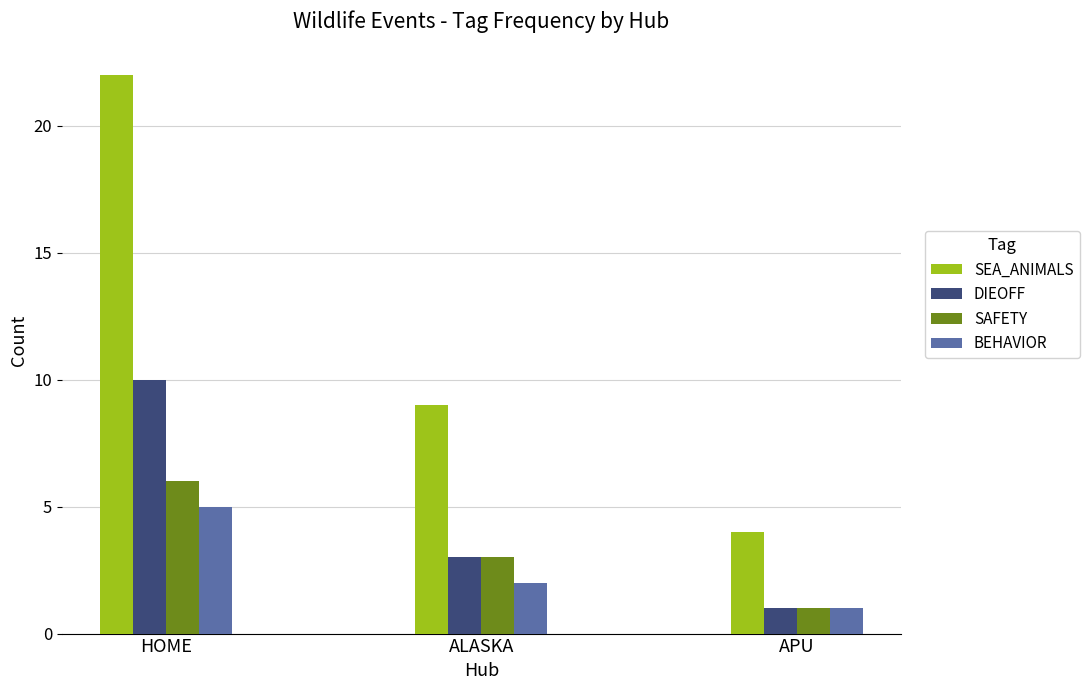

What is the greatest value displayed?

22